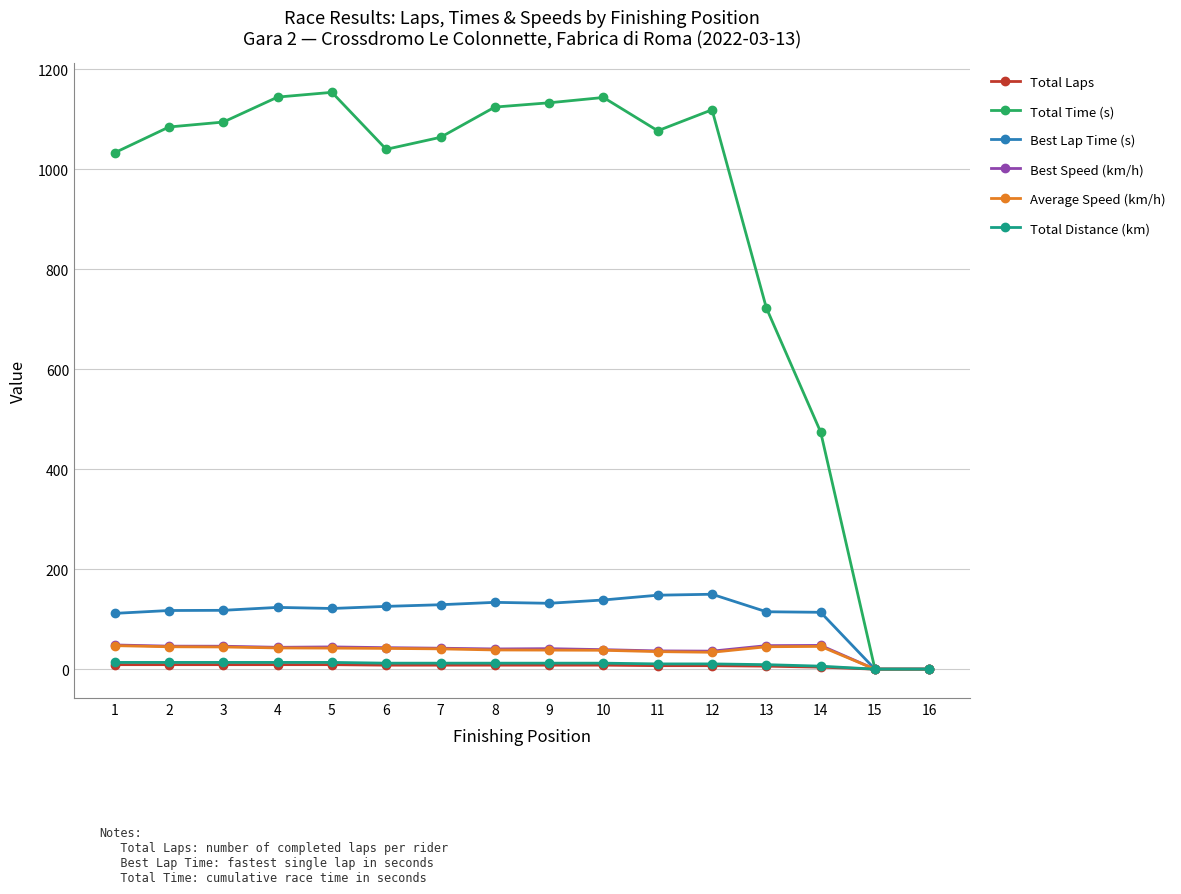

What is the total value across all series at 8?

1356.9